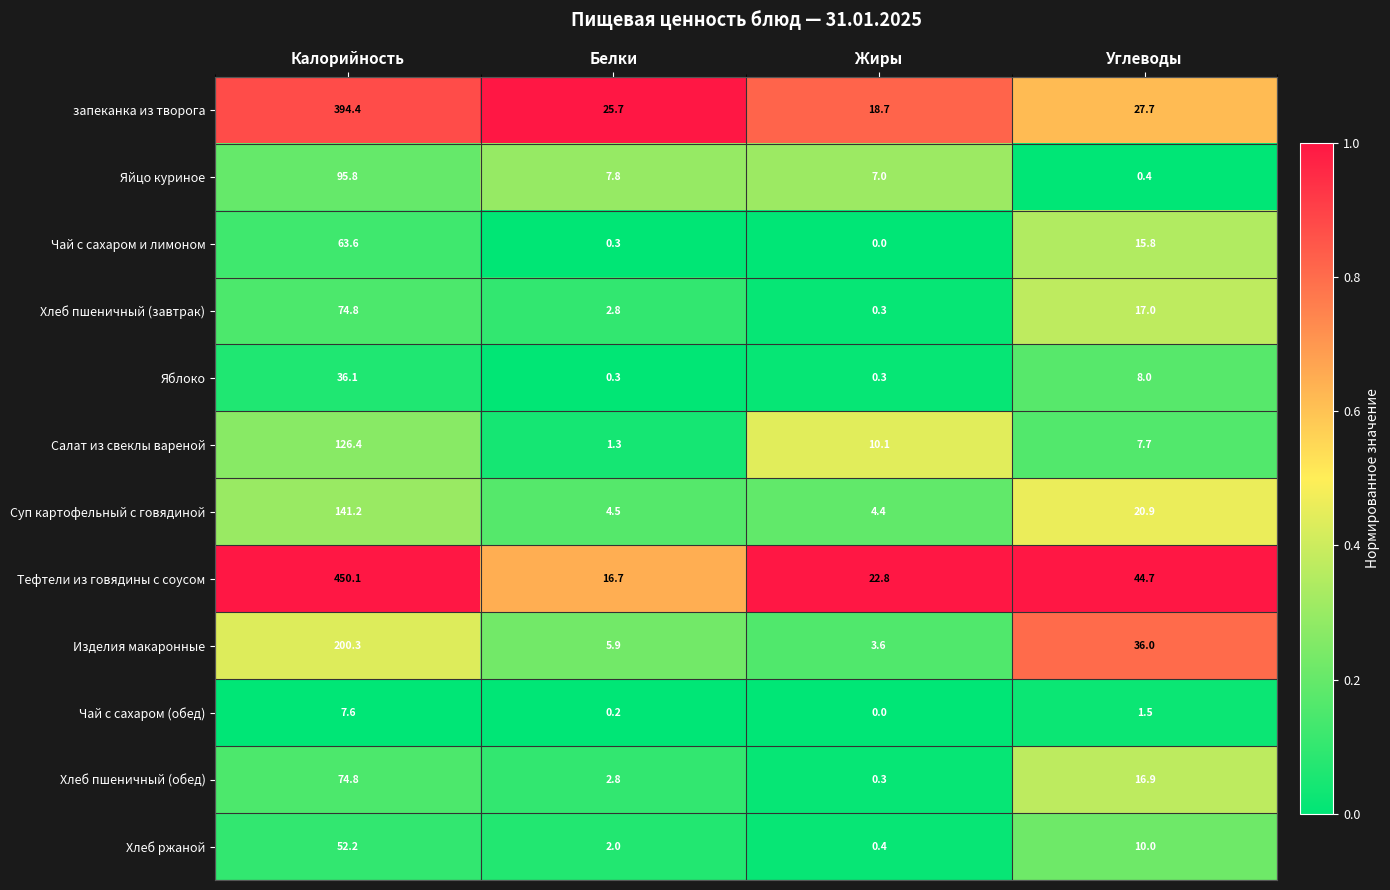

What is the difference between the maximum and minimum values in the Салат из свеклы вареной series?

125.1